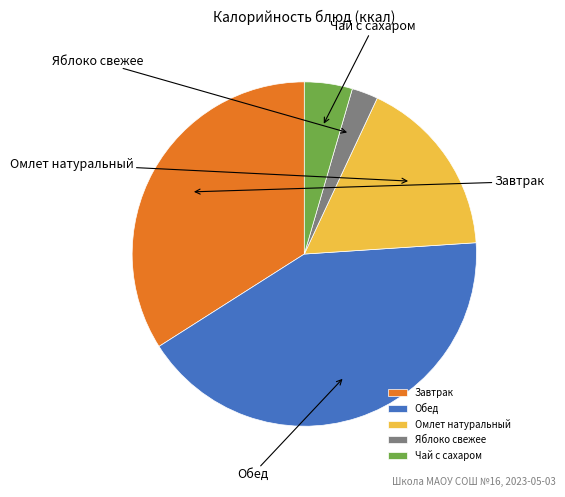

Which category has the smallest portion of the pie?

Яблоко свежее